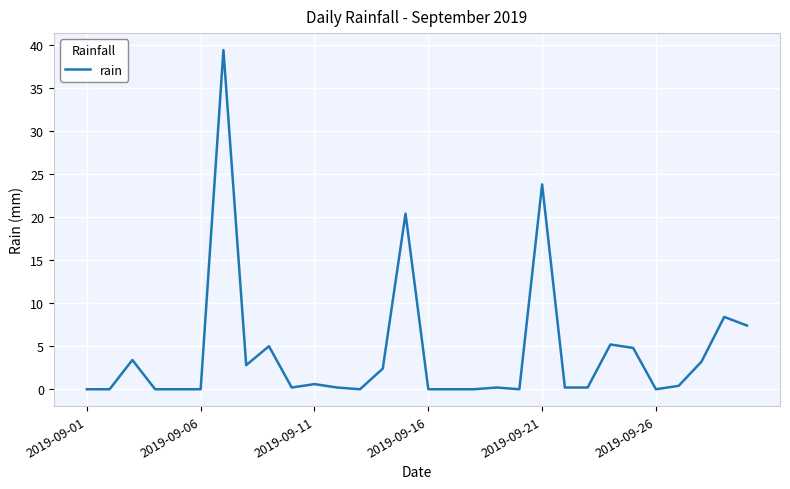

What is the greatest value displayed?

39.4